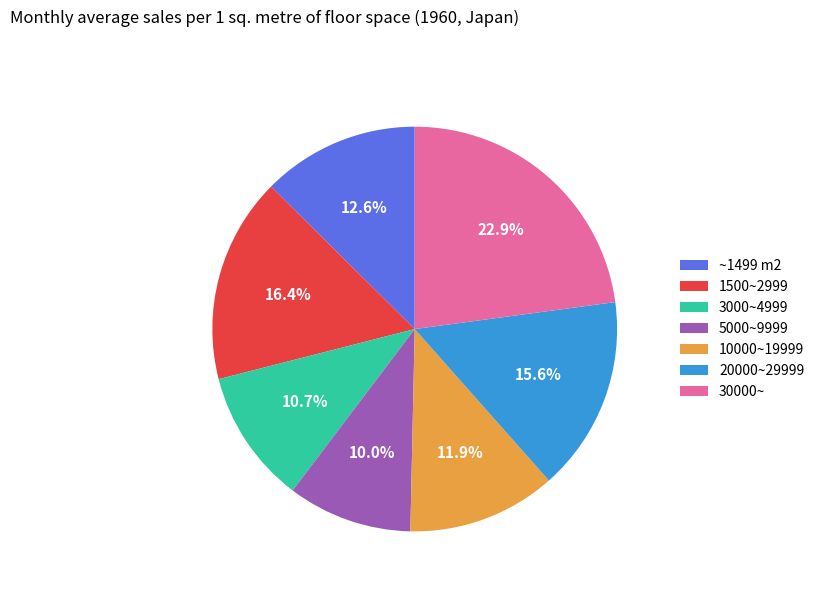

Does any single category account for the majority?

No